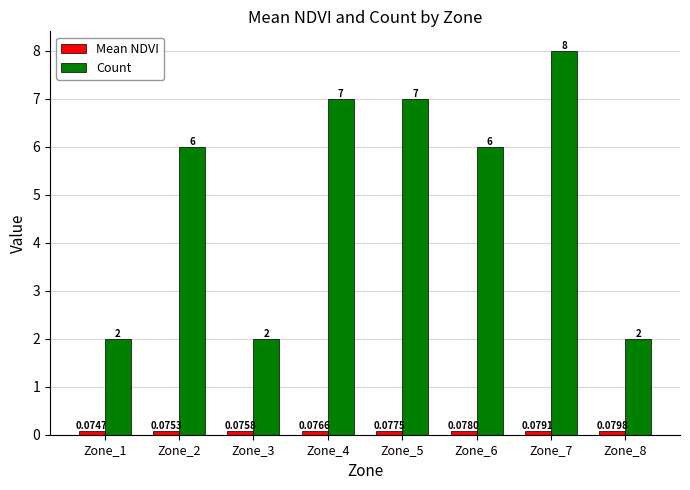

What is the greatest value displayed?

8.0